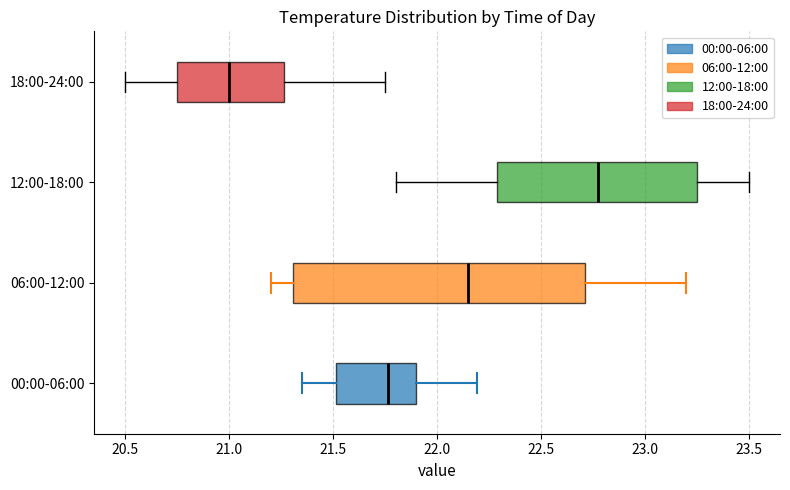

Reading bottom to top, read every box against the x-axis: the position of its median line, the range the box covers, and the ends of its whiskers. The values are not printed on the chart, so give them approximately, as read against the axis.

00:00-06:00: median 21.75, box 21.50 to 21.90, whiskers 21.35 to 22.20
06:00-12:00: median 22.15, box 21.30 to 22.70, whiskers 21.20 to 23.20
12:00-18:00: median 22.80, box 22.30 to 23.25, whiskers 21.80 to 23.50
18:00-24:00: median 21.00, box 20.75 to 21.25, whiskers 20.50 to 21.75